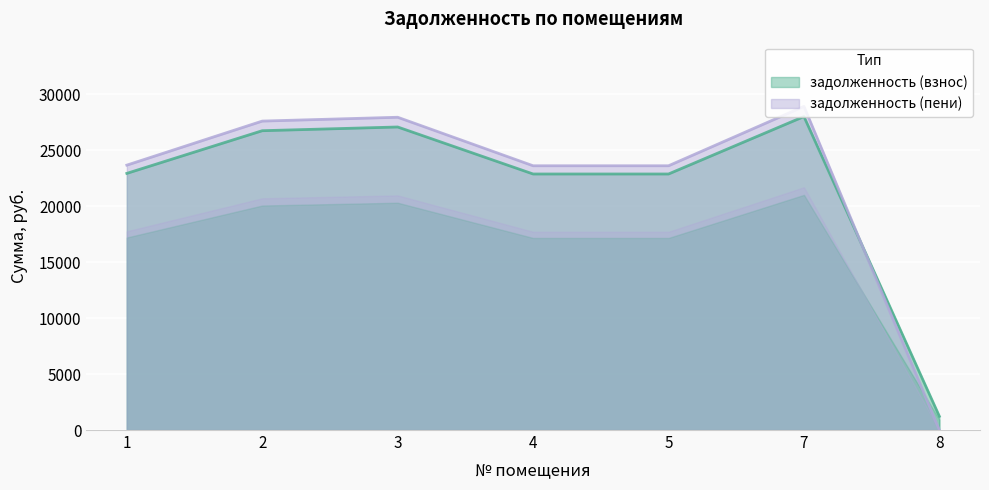

What is the difference between the maximum and minimum values in the задолженность (пени) series?

28917.9